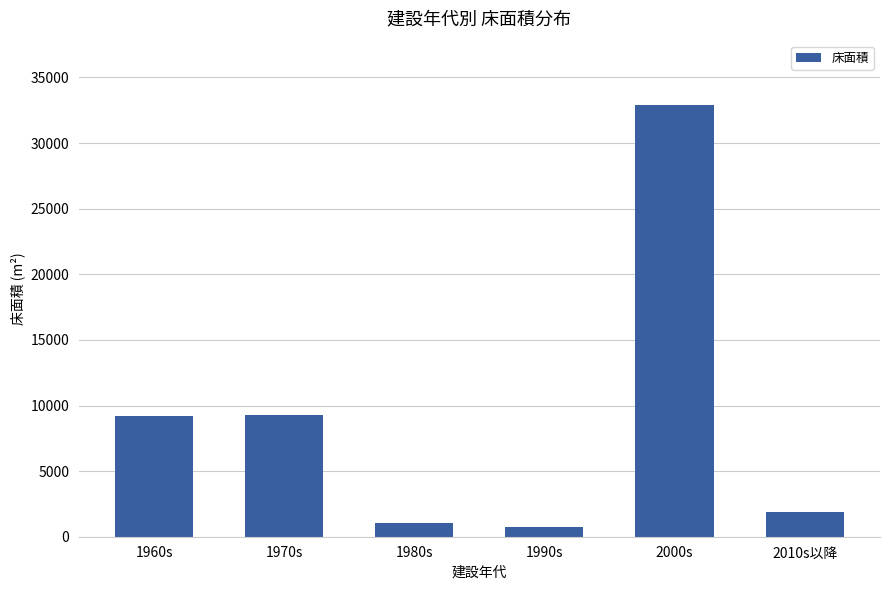

How many values are below 9220?

3